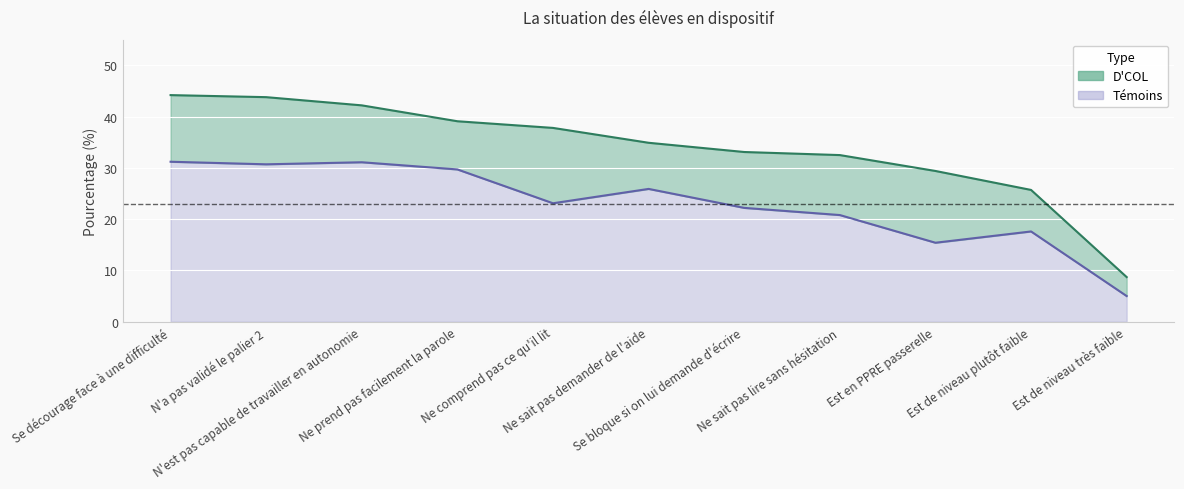

True or false: D'COL and Témoins intersect in this chart.

False